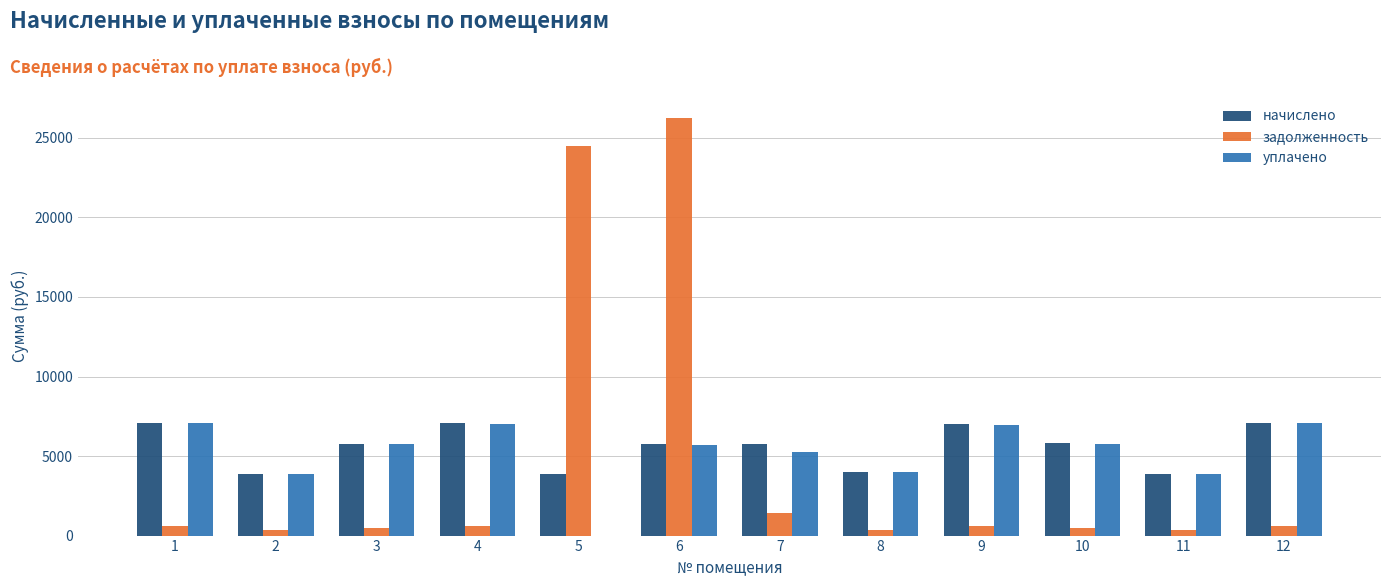

At which category is the sum across all series the highest?

6